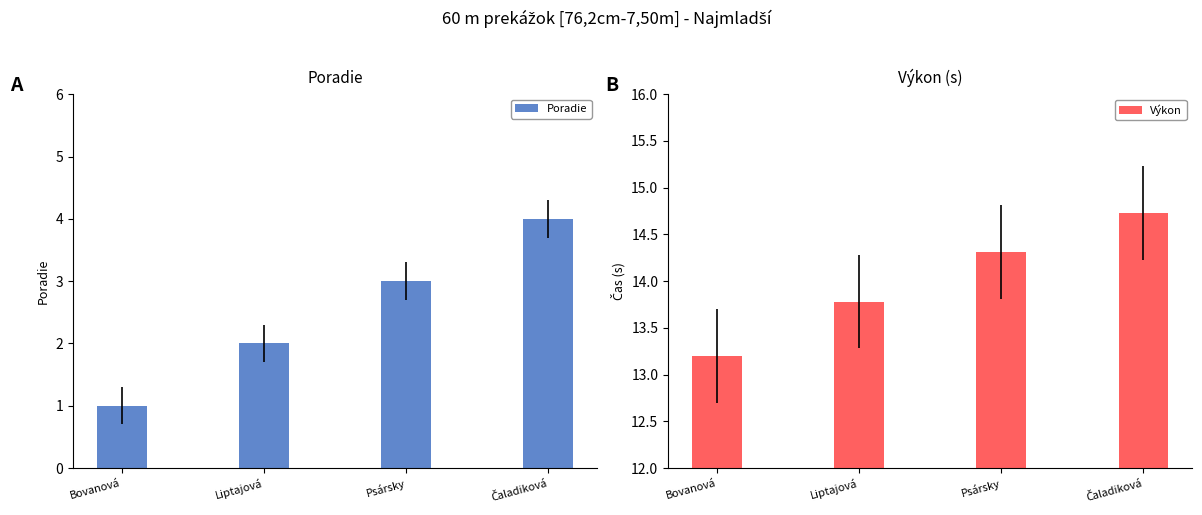

Which series has the largest range (max minus min)?

Poradie